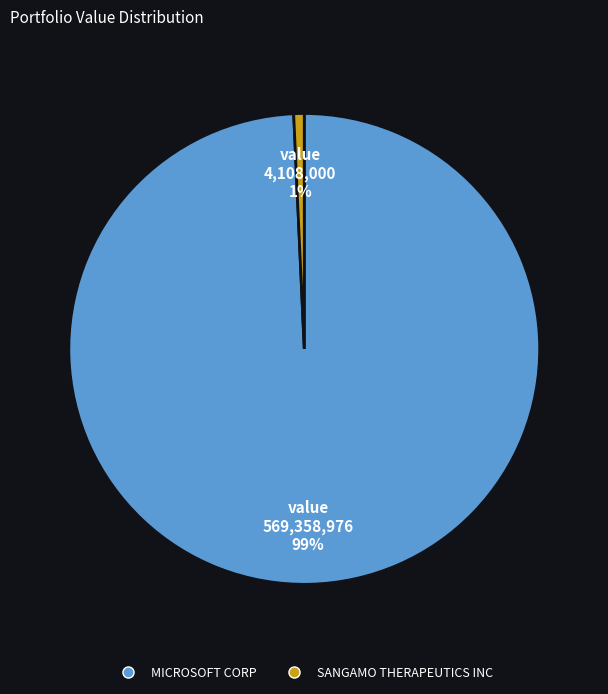

Rank the categories by value from lowest to highest.

SANGAMO THERAPEUTICS INC, MICROSOFT CORP